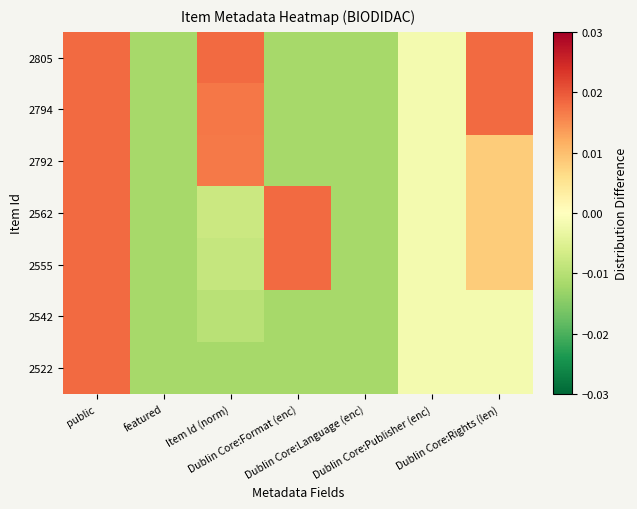

Which series changed the most between Dublin Core:Format (enc) and Dublin Core:Language (enc)?

2562